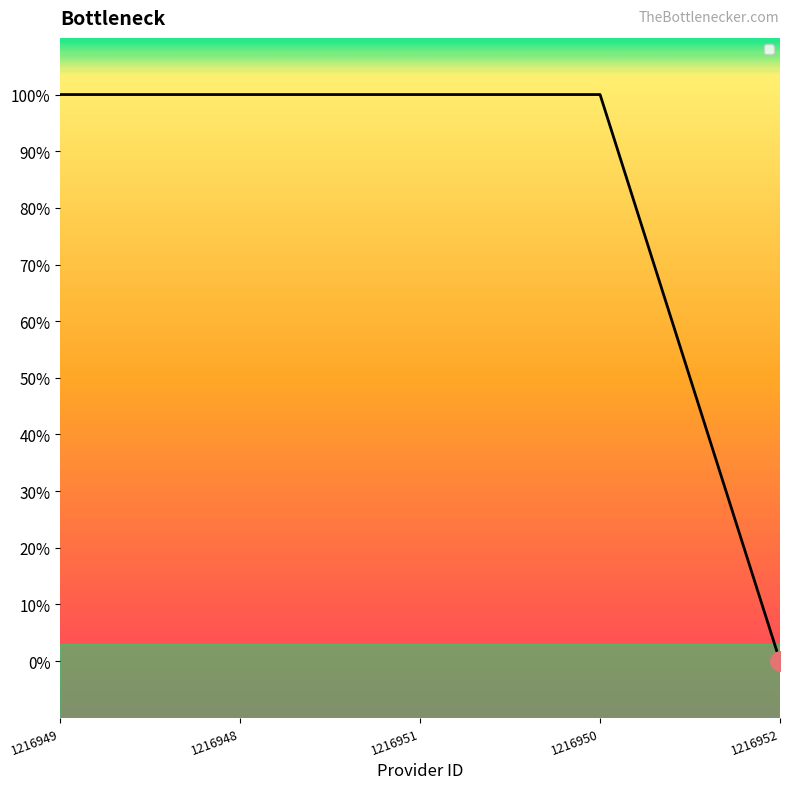

The value at 1216949 is 1. True or false?

False